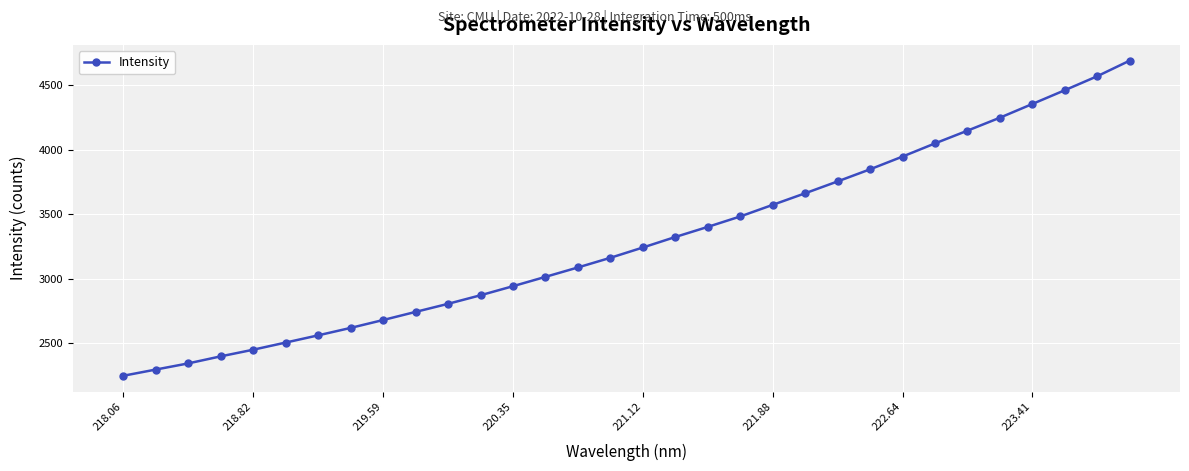

What is the value of the 32nd point from the left?

4691.3